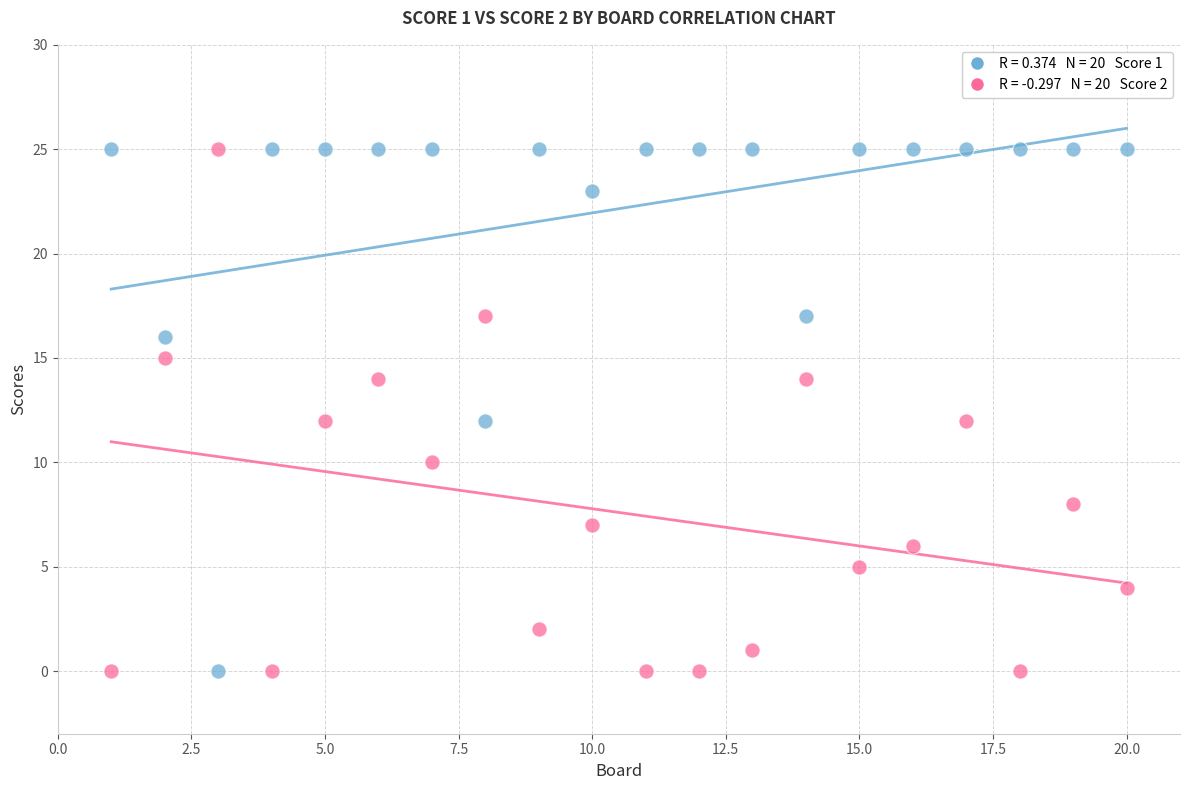

Across all data points, what is the range of X values (max minus min)?

19